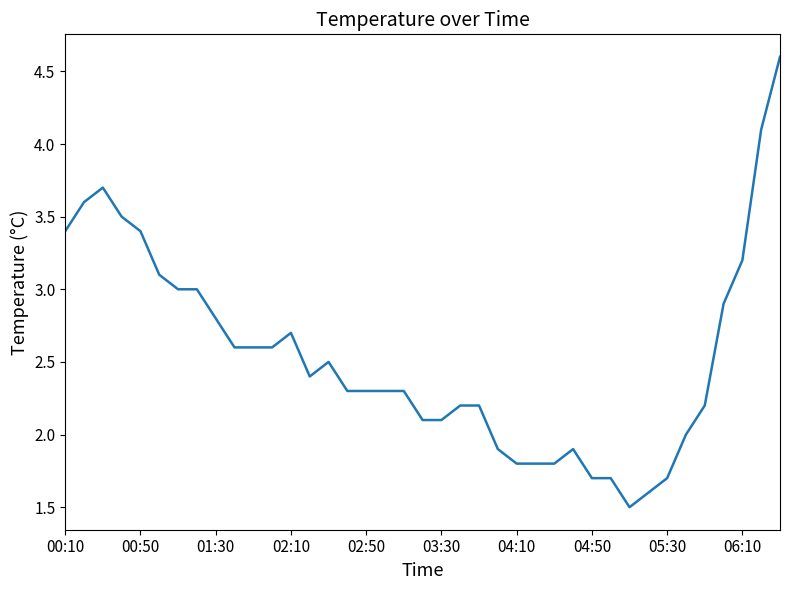

Count the number of categories in the chart.

39